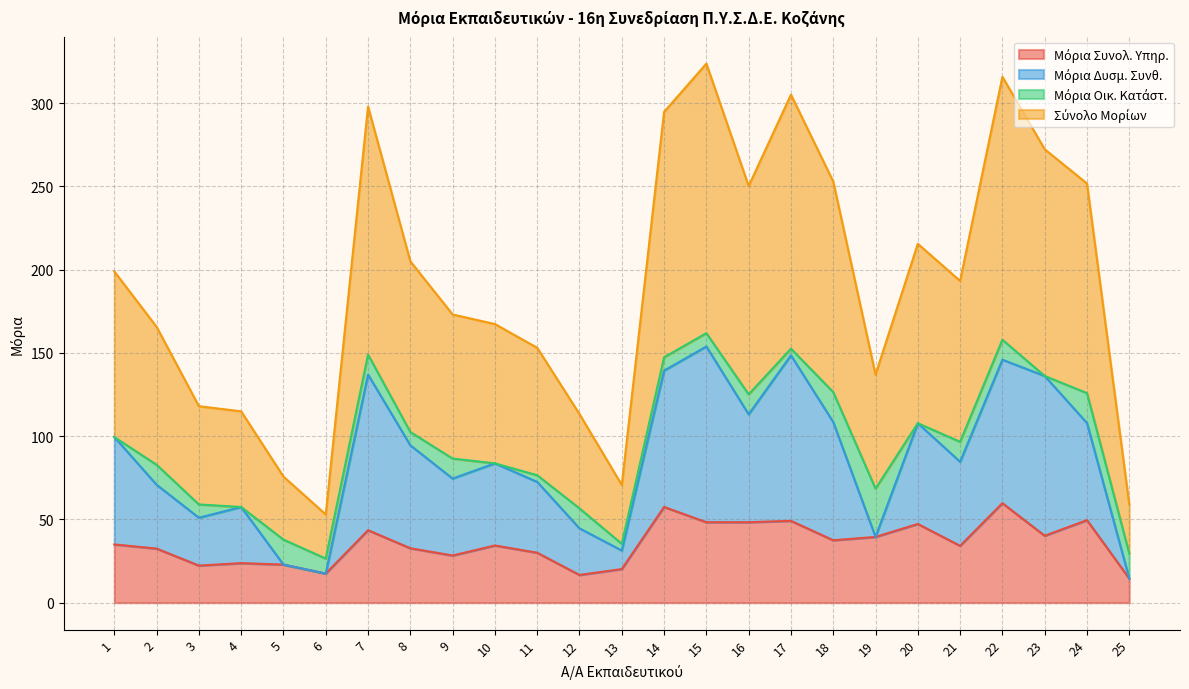

What is the sum of all Σύνολο Μορίων values?

2389.5